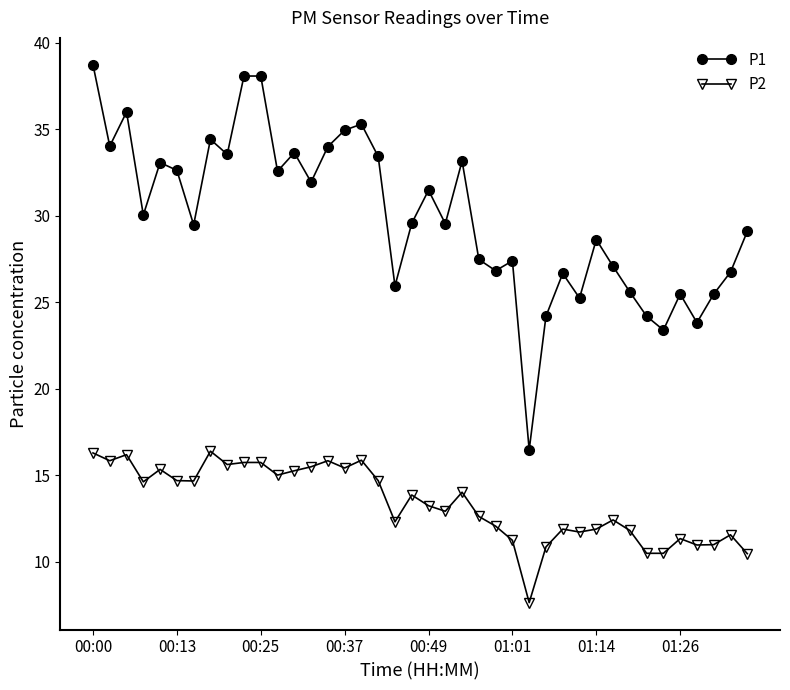

True or false: P1 has more than 1 points higher than both neighbors.

True